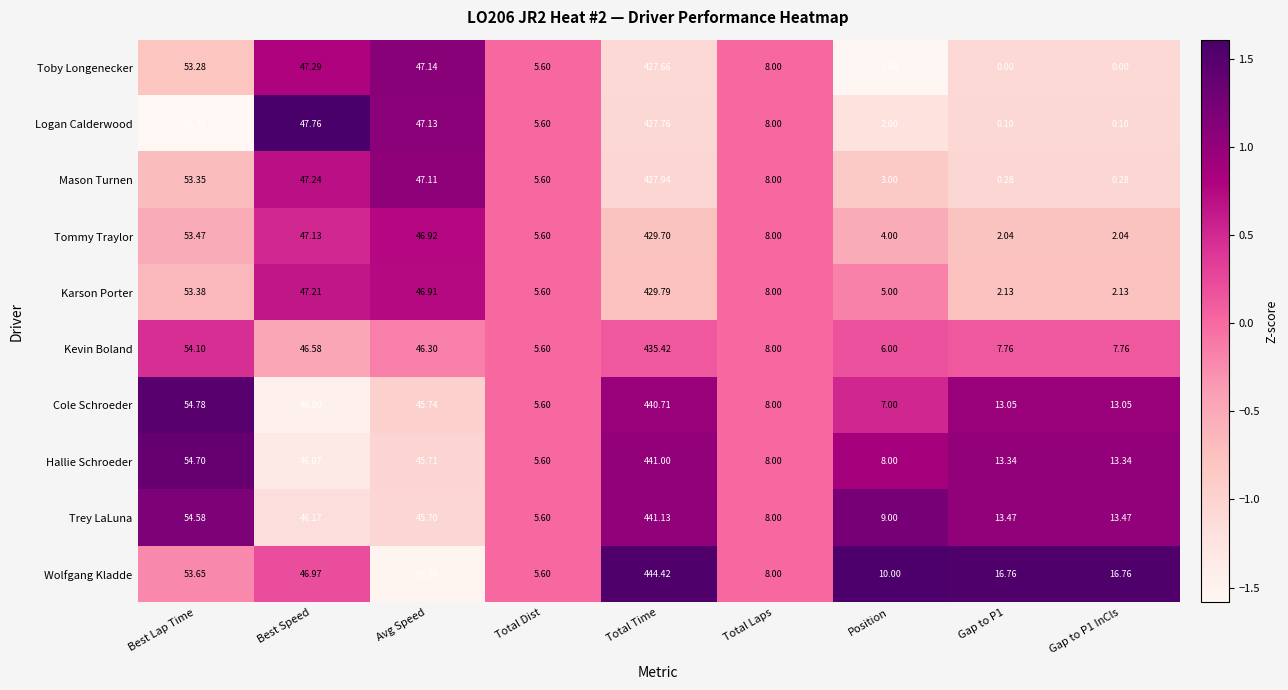

List the series in order of their peak value, lowest first.

Toby Longenecker, Logan Calderwood, Mason Turnen, Tommy Traylor, Karson Porter, Kevin Boland, Cole Schroeder, Hallie Schroeder, Trey LaLuna, Wolfgang Kladde